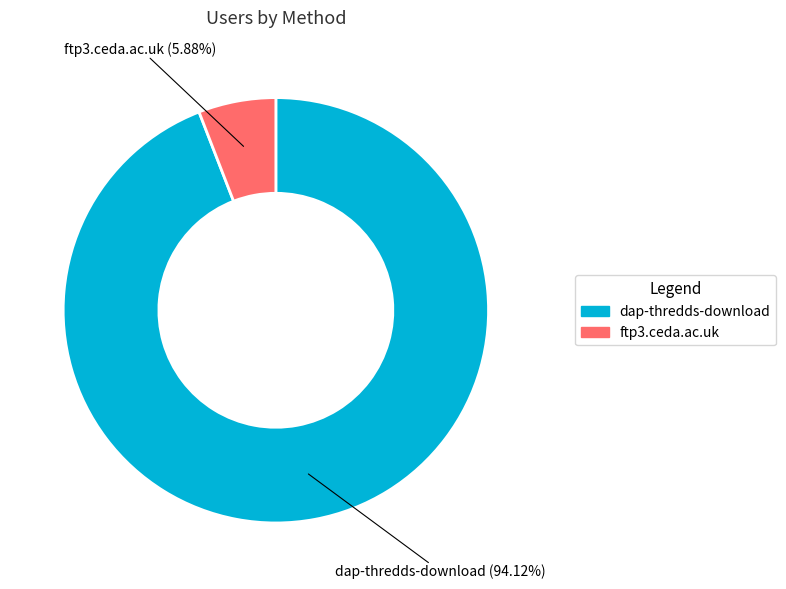

What is the ratio of the value at dap-thredds-download to the value at ftp3.ceda.ac.uk?

16.0